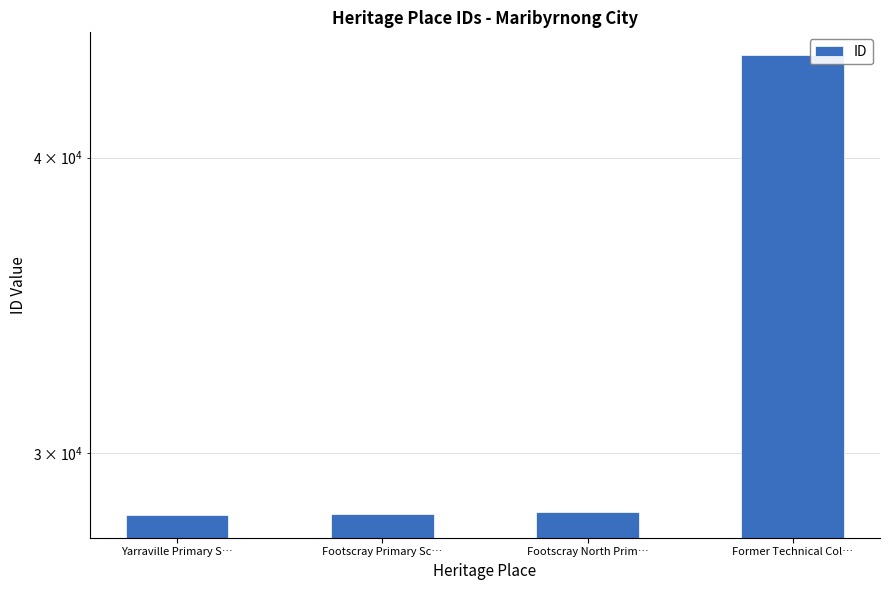

What is the smallest value displayed?

28247